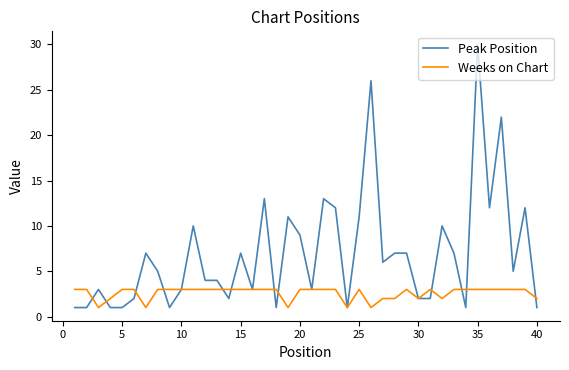

Which series has the widest spread of values?

Peak Position